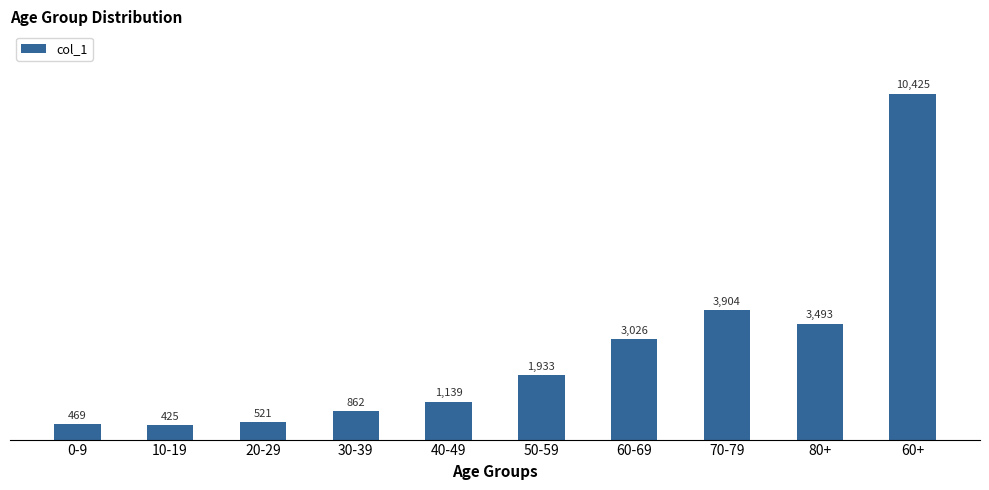

Count the number of categories in the chart.

10